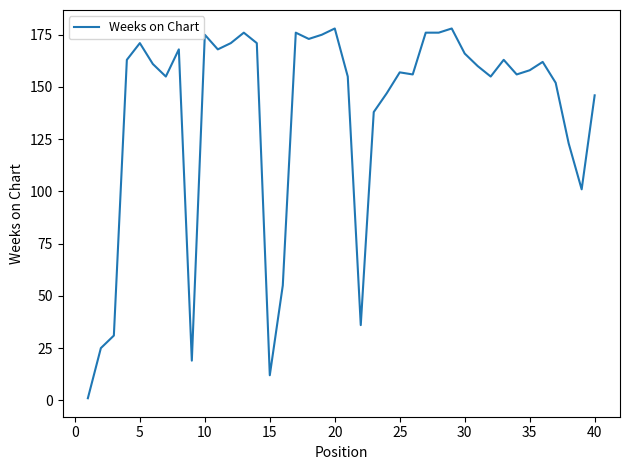

What is the maximum value shown in the chart?

178